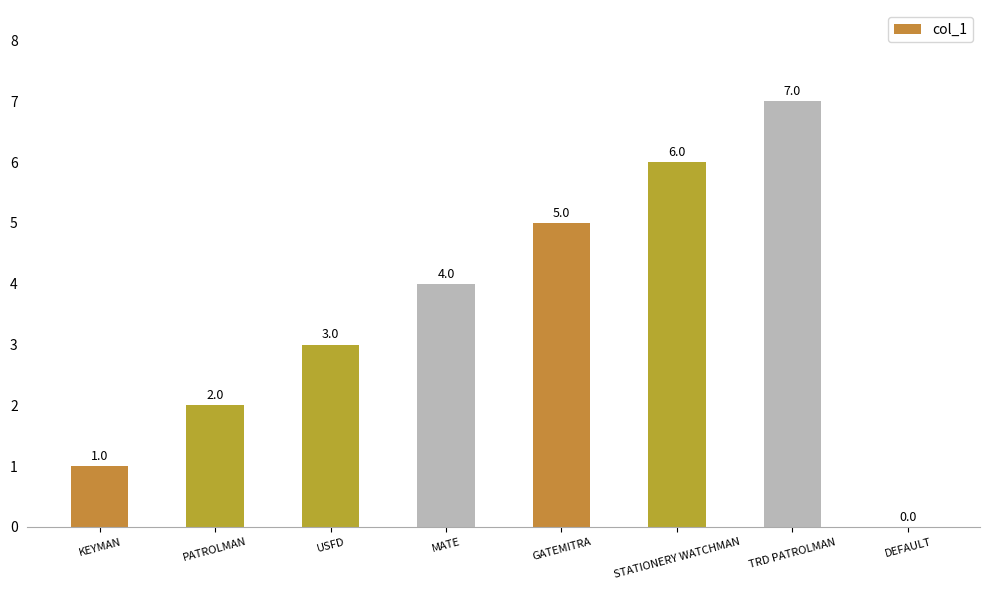

Reading right to left, list all the values displayed in this chart.

DEFAULT=0	TRD PATROLMAN=7	STATIONERY WATCHMAN=6	GATEMITRA=5	MATE=4	USFD=3	PATROLMAN=2	KEYMAN=1